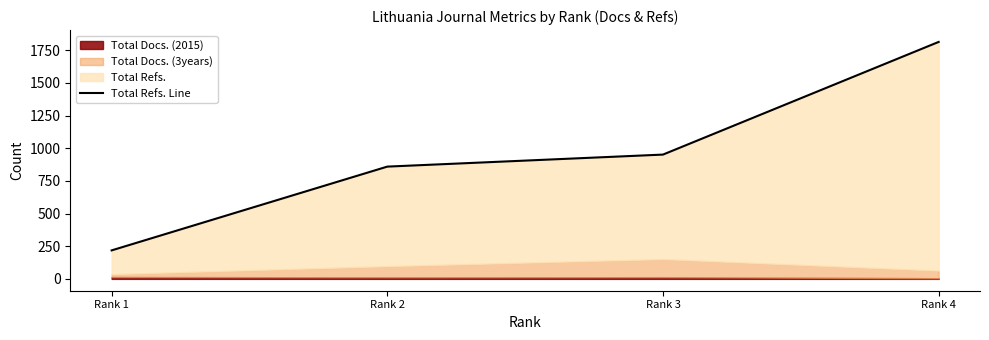

What is the sum of all values?

3841